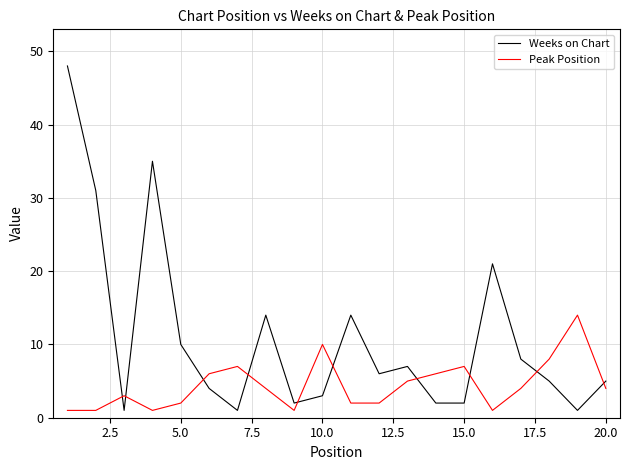

At how many categories does at least one series exceed 36?

1